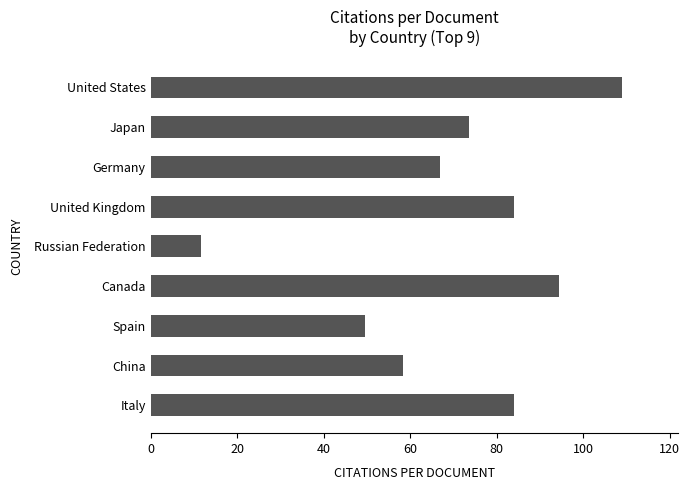

The chart shows a value of 108.9 at United States. True or false?

True